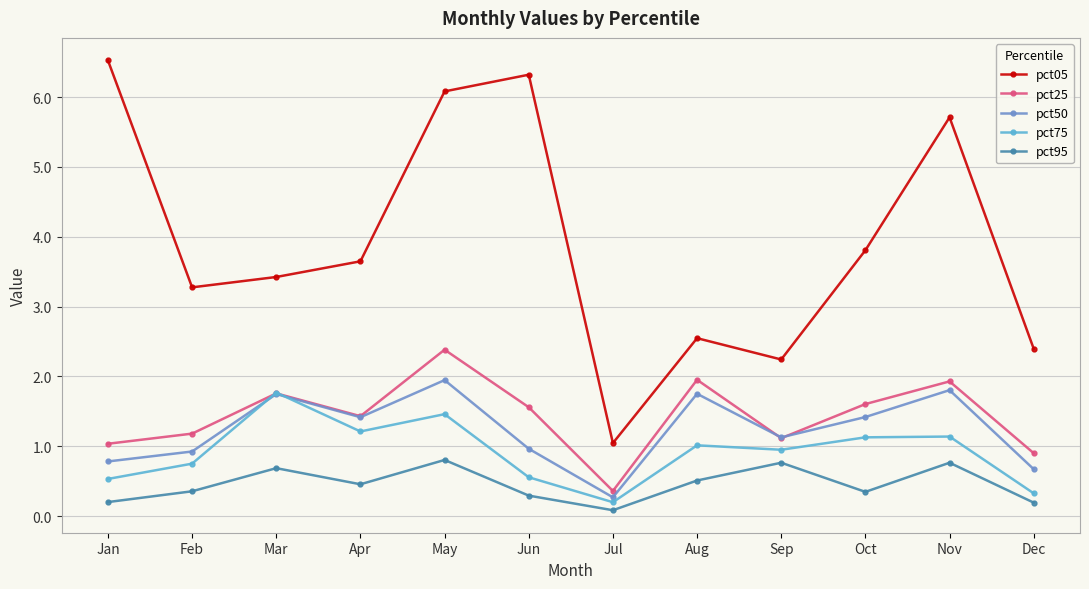

How many interior local valleys does the pct50 series have?

3